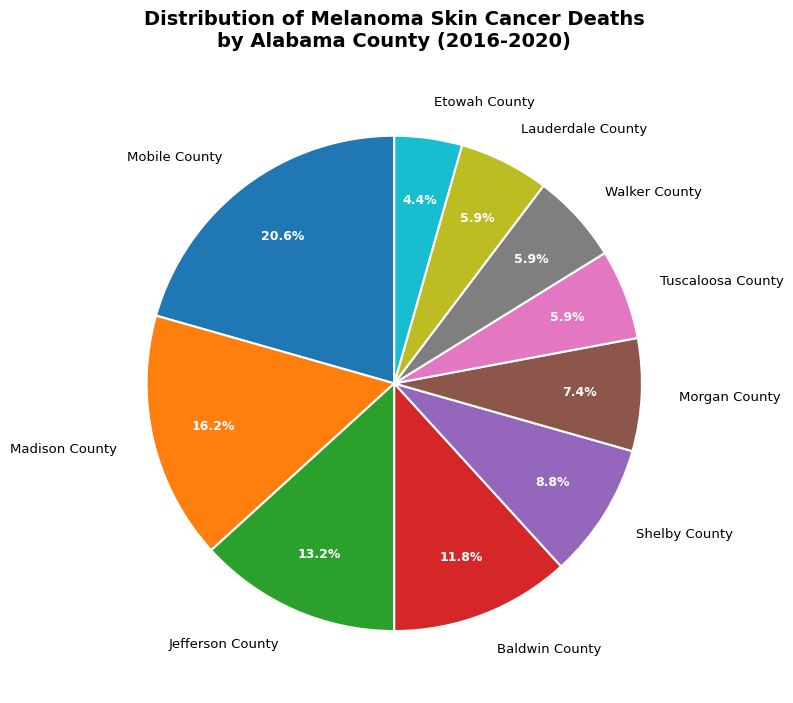

Is there a majority slice in this chart?

No